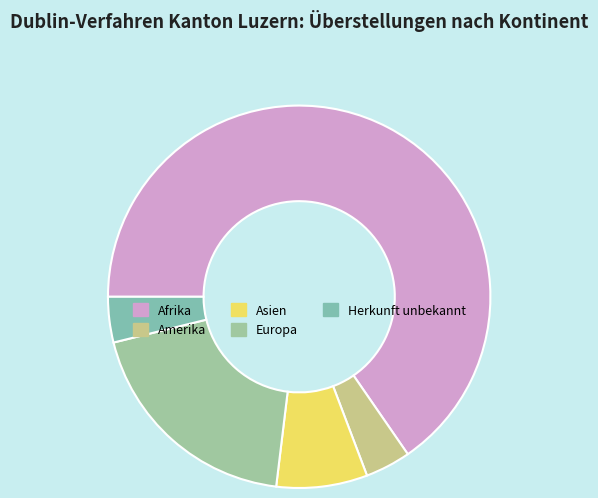

True or false: Asien accounts for 8% of the total.

True